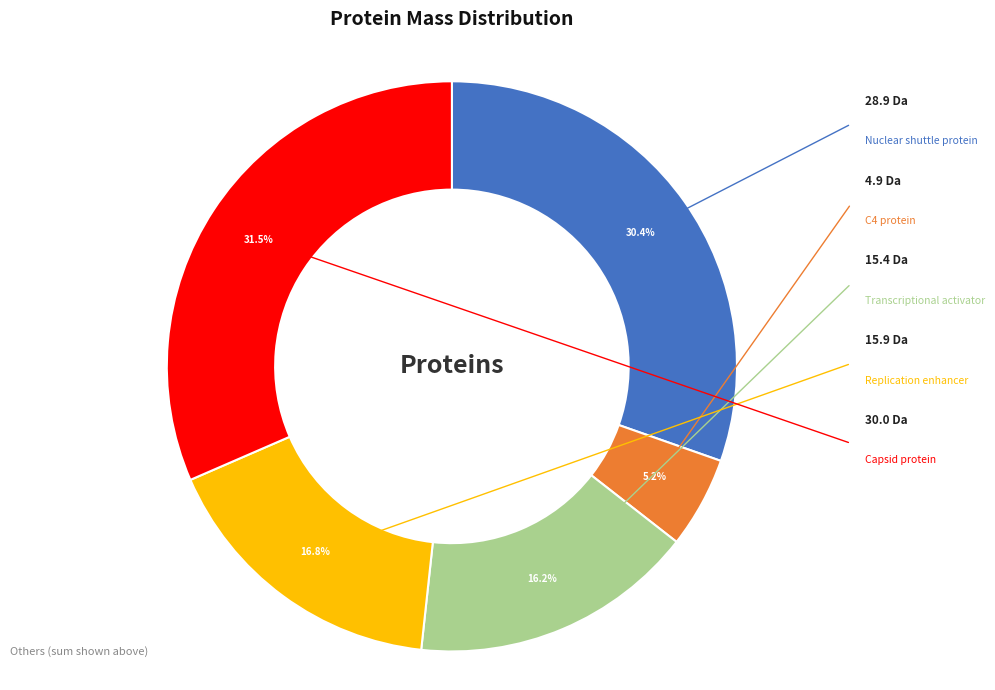

Does any single category account for the majority?

No